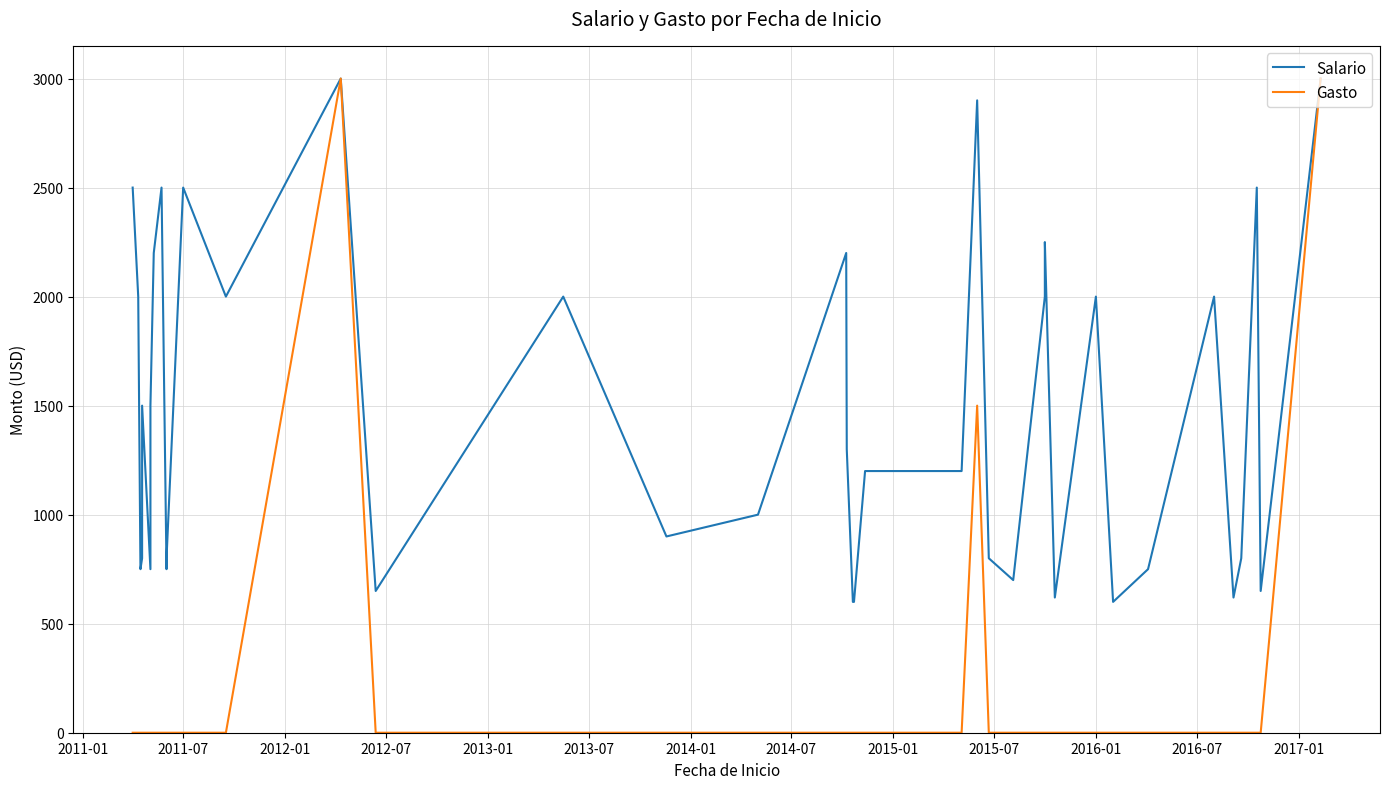

What is the value of the Salario point at the 27th from the left?

800